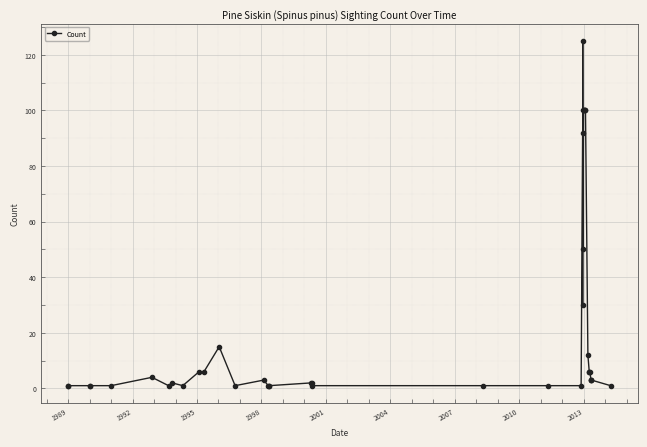

The value at 21 is 1. True or false?

False